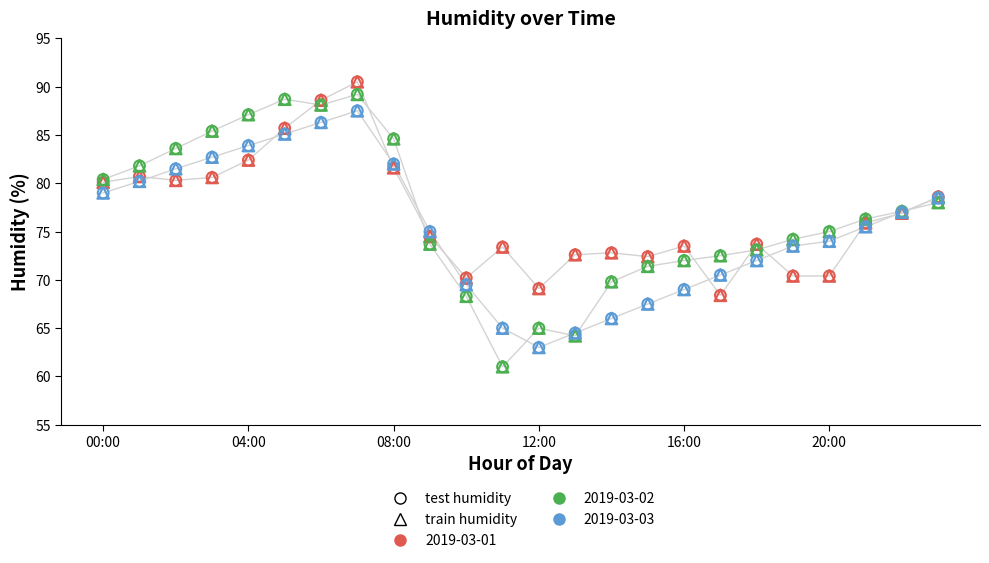

Which series reaches the maximum Y coordinate?

2019-03-01